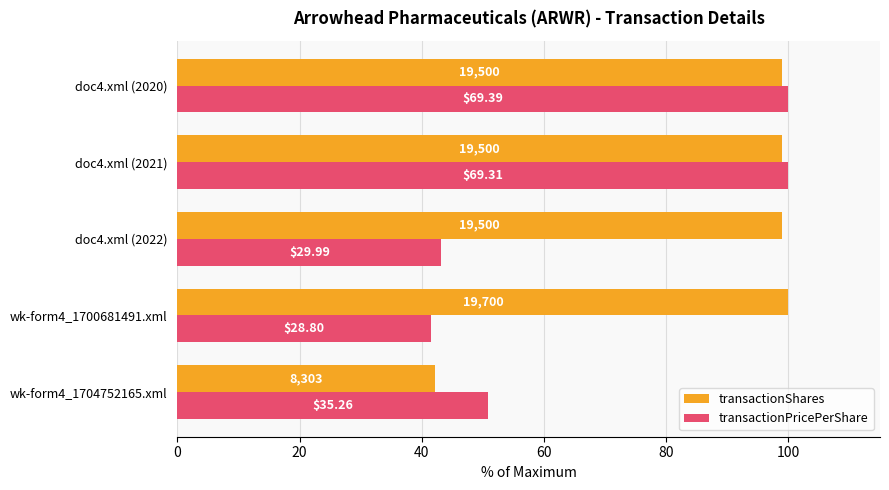

What are all the series names shown in the legend?

transactionShares, transactionPricePerShare